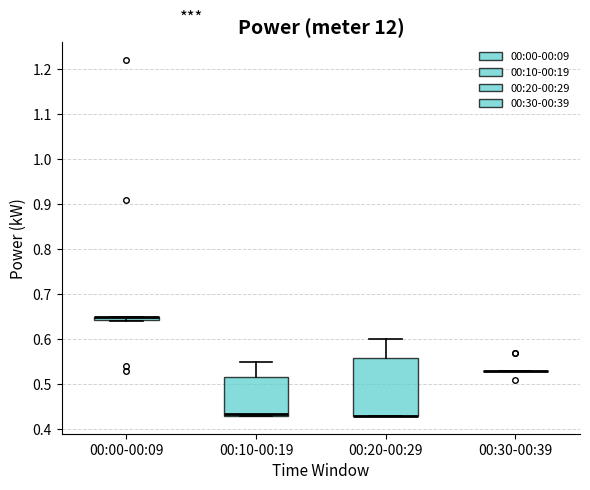

Where does the upper whisker of the box for 00:20-00:29 end on the y-axis? The values are not printed on the chart, so give them approximately, as read against the axis.

0.60